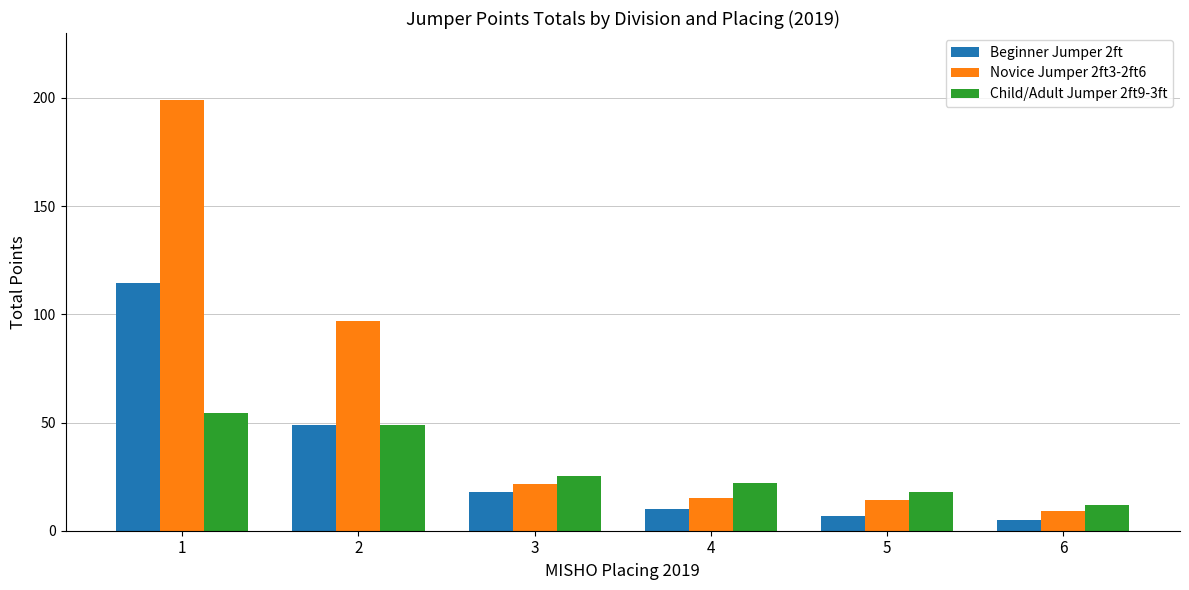

What is the difference between the maximum and minimum values in the Novice Jumper 2ft3-2ft6 series?

190.0